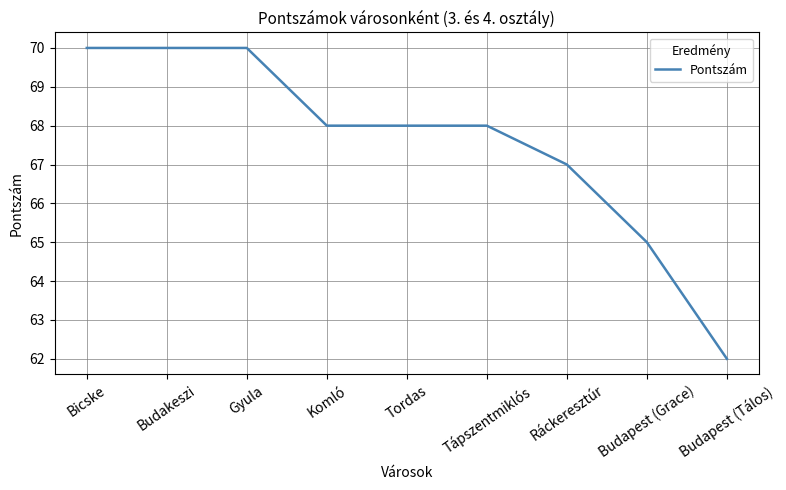

What is the difference between the maximum and minimum values?

8